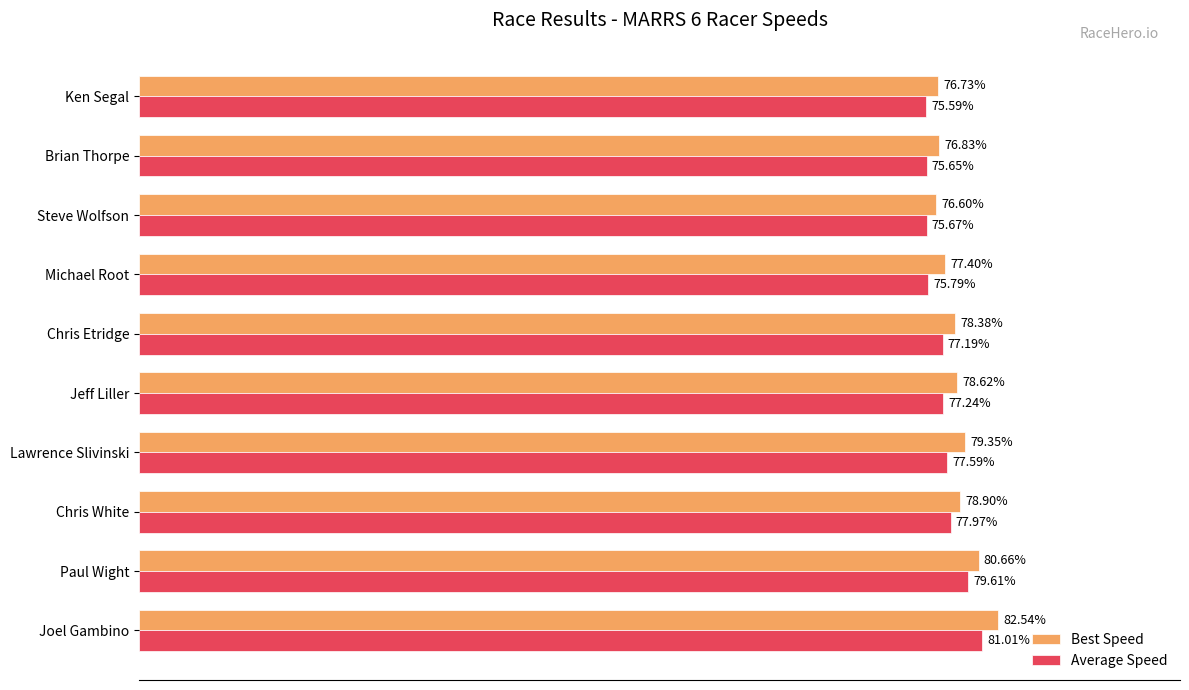

Which series has the largest total across all categories?

Best Speed